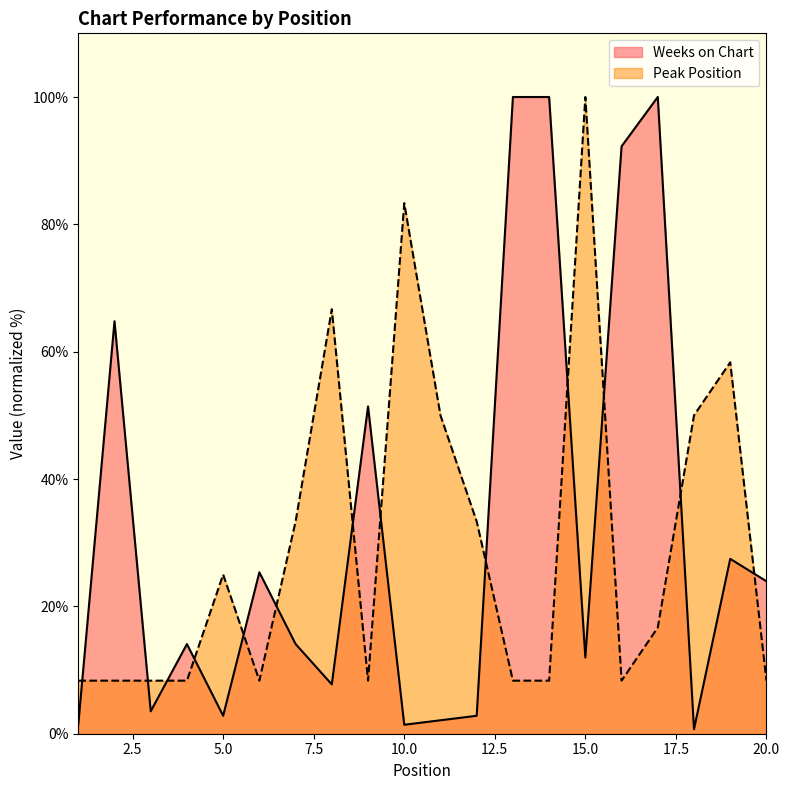

What is the difference between the highest and lowest values at 20.0?

15.6